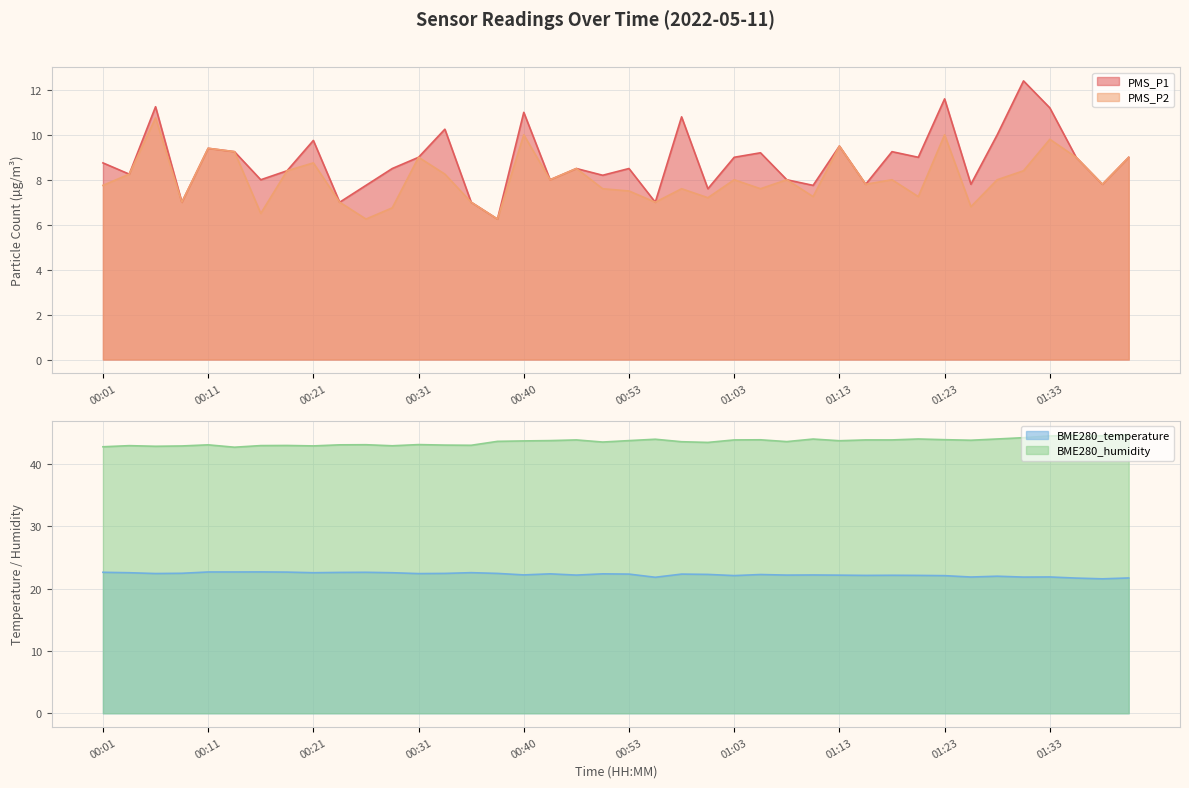

At which category does PMS_P2 reach its first local valley?

00:09